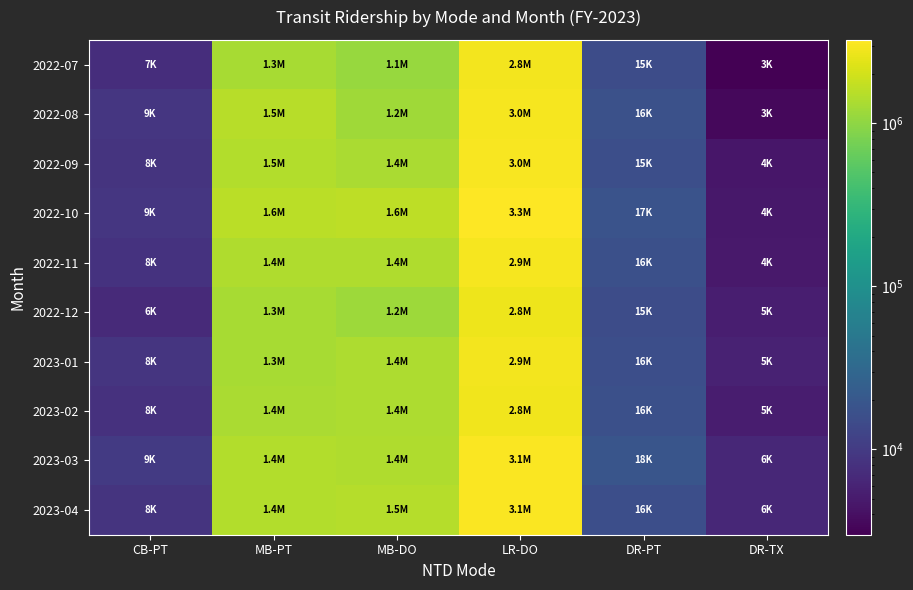

Reading left to right, list all the values displayed in this chart.

2022-07: CB-PT=7589	MB-PT=1315869	MB-DO=1120855	LR-DO=2842151	DR-PT=15088	DR-TX=3001
2022-08: CB-PT=9107	MB-PT=1514761	MB-DO=1188053	LR-DO=2977100	DR-PT=16853	DR-TX=3517
2022-09: CB-PT=8569	MB-PT=1459098	MB-DO=1356240	LR-DO=3031006	DR-PT=15927	DR-TX=4540
2022-10: CB-PT=9079	MB-PT=1566680	MB-DO=1625390	LR-DO=3252478	DR-PT=17975	DR-TX=4769
2022-11: CB-PT=8465	MB-PT=1399801	MB-DO=1402509	LR-DO=2923976	DR-PT=16400	DR-TX=4808
2022-12: CB-PT=6846	MB-PT=1314555	MB-DO=1158420	LR-DO=2760552	DR-PT=15122	DR-TX=5416
2023-01: CB-PT=8720	MB-PT=1317530	MB-DO=1374760	LR-DO=2880089	DR-PT=16156	DR-TX=5825
2023-02: CB-PT=8217	MB-PT=1354429	MB-DO=1374451	LR-DO=2813615	DR-PT=16512	DR-TX=5321
2023-03: CB-PT=9805	MB-PT=1440762	MB-DO=1405627	LR-DO=3114516	DR-PT=18990	DR-TX=6447
2023-04: CB-PT=8550	MB-PT=1437960	MB-DO=1508715	LR-DO=3146998	DR-PT=16040	DR-TX=6514